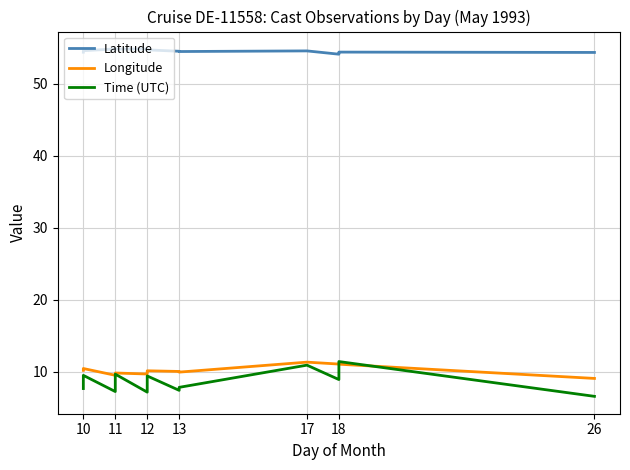

What are all the series names shown in the legend?

Latitude, Longitude, Time (UTC)